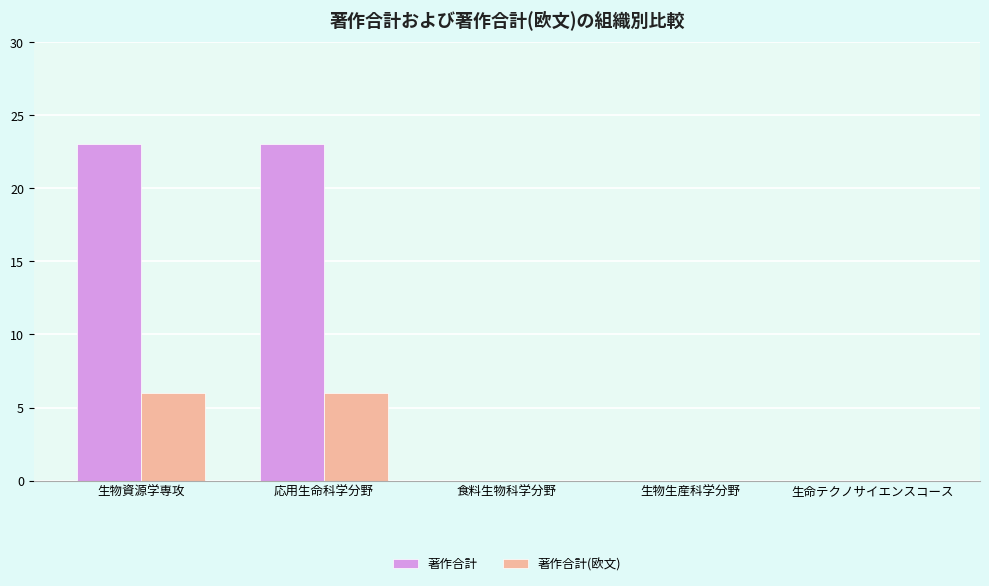

How many series are shown in this chart?

2